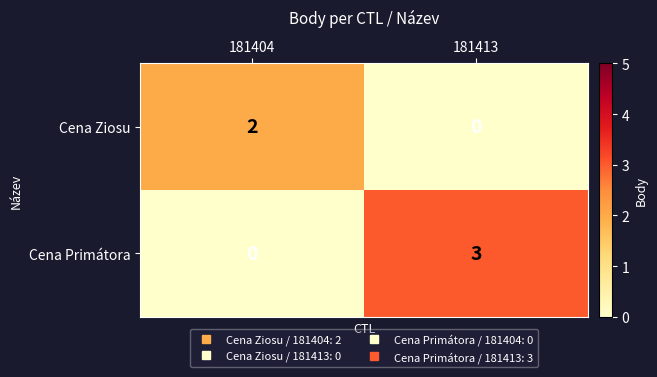

At which category is the sum across all series the highest?

181413